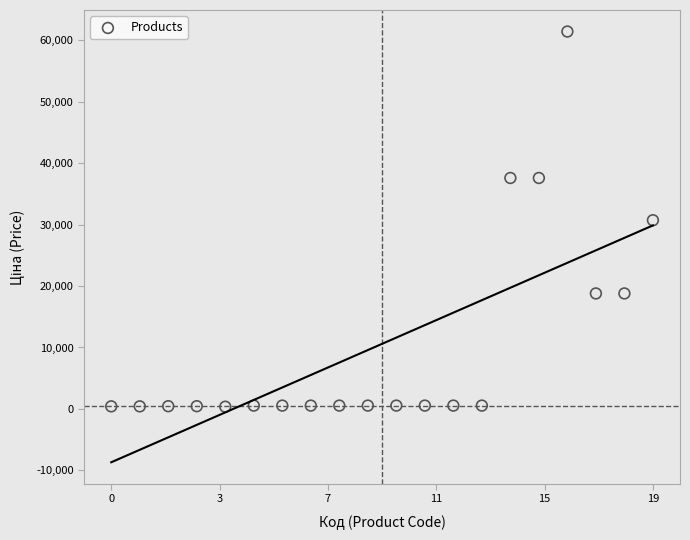

What is the range of Y values (max minus min)?

61074.4